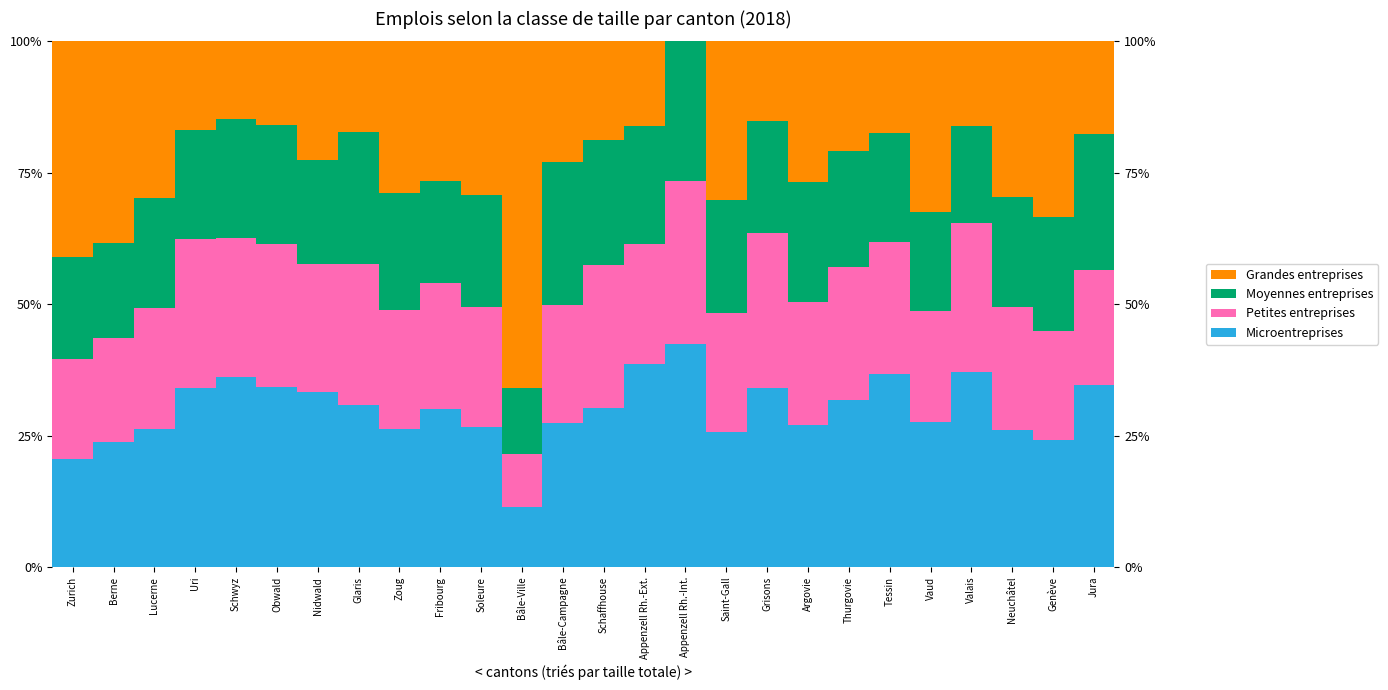

What is the total value across all series at Valais?

100.0